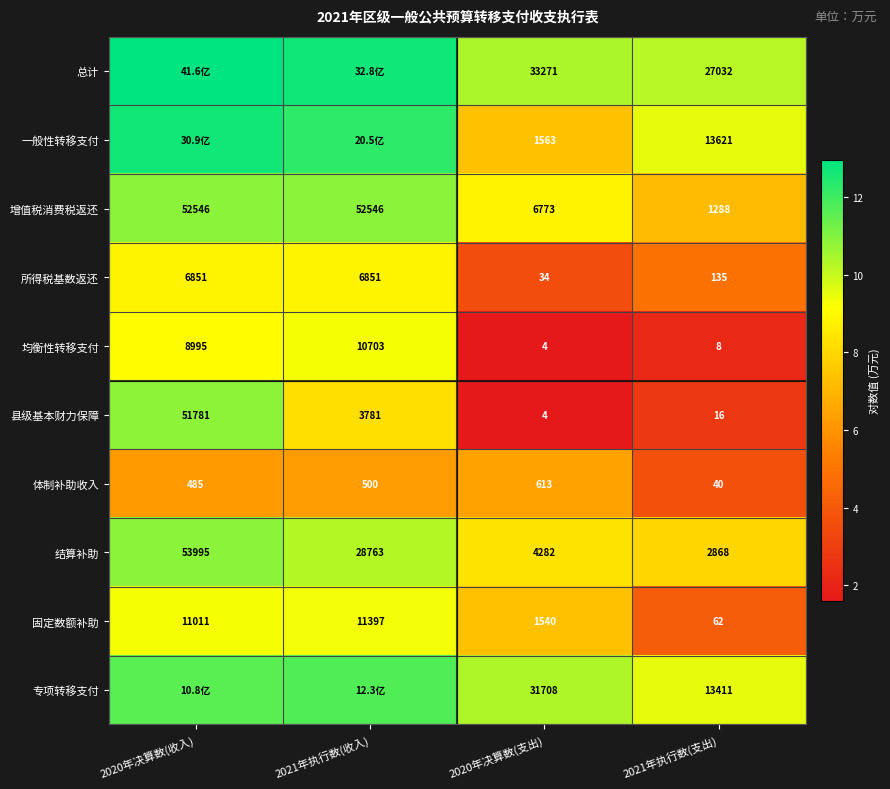

At 2021年执行数(支出), list the series in order from largest to smallest.

总计, 一般性转移支付, 专项转移支付, 结算补助, 增值税消费税返还, 所得税基数返还, 固定数额补助, 体制补助收入, 县级基本财力保障, 均衡性转移支付